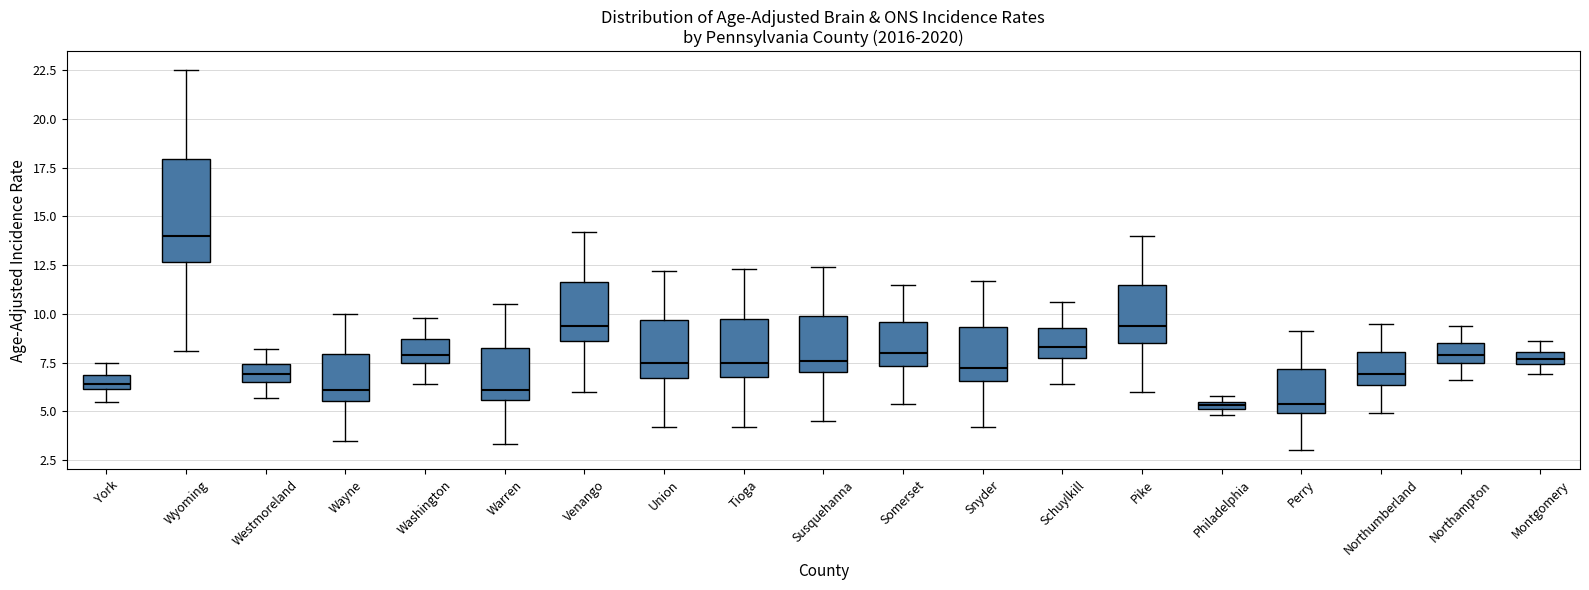

Where does the median line of the box for Perry sit on the y-axis? The values are not printed on the chart, so give them approximately, as read against the axis.

5.5